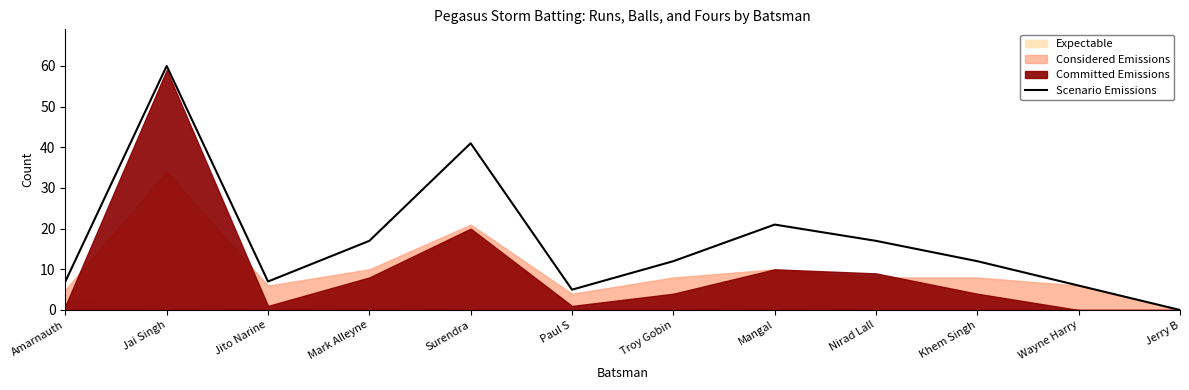

How many lines are shown in the chart?

1